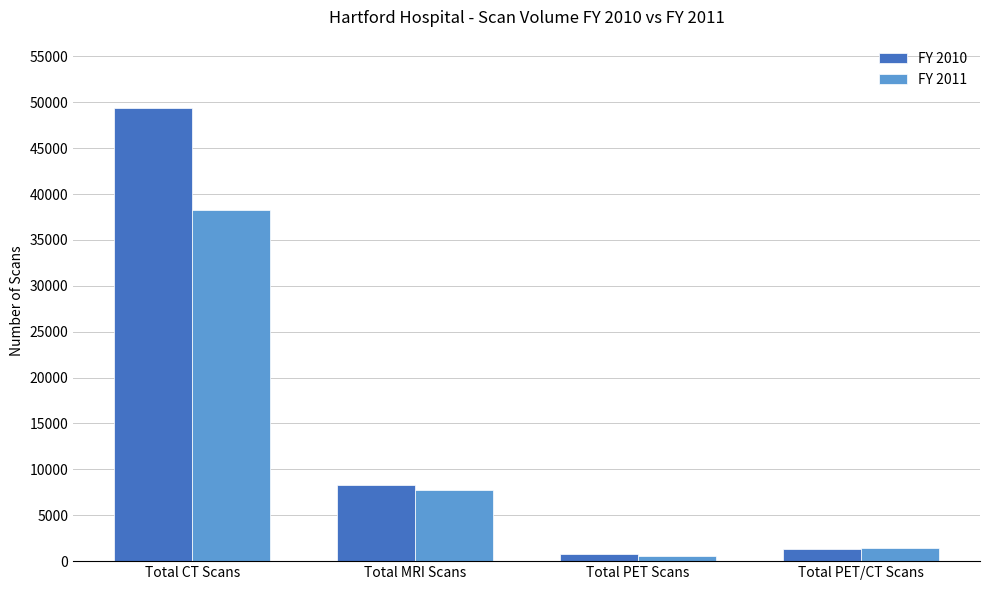

Which series has the largest total across all categories?

FY 2010